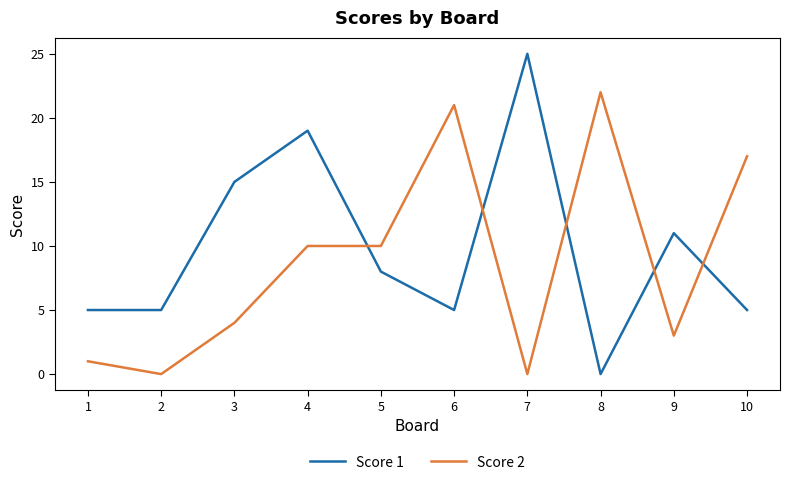

What is the total value across all series at 3?

19